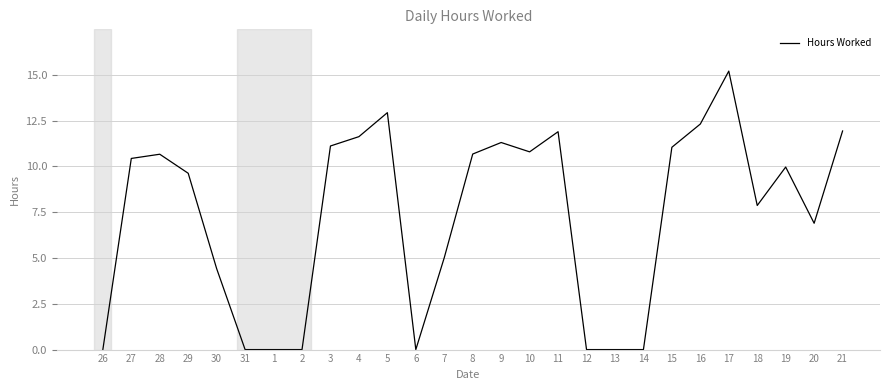

What value does the data have at 5?

12.9